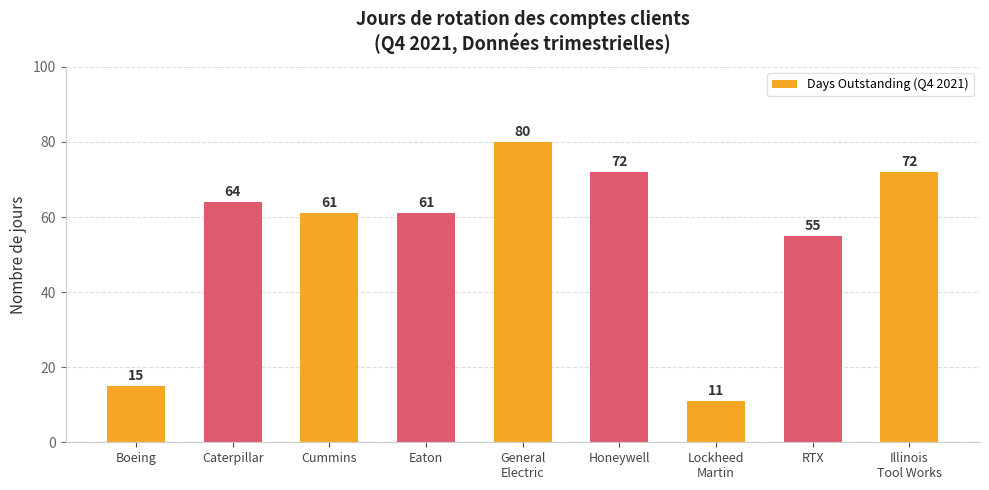

What position from the right is Illinois
Tool Works?

1